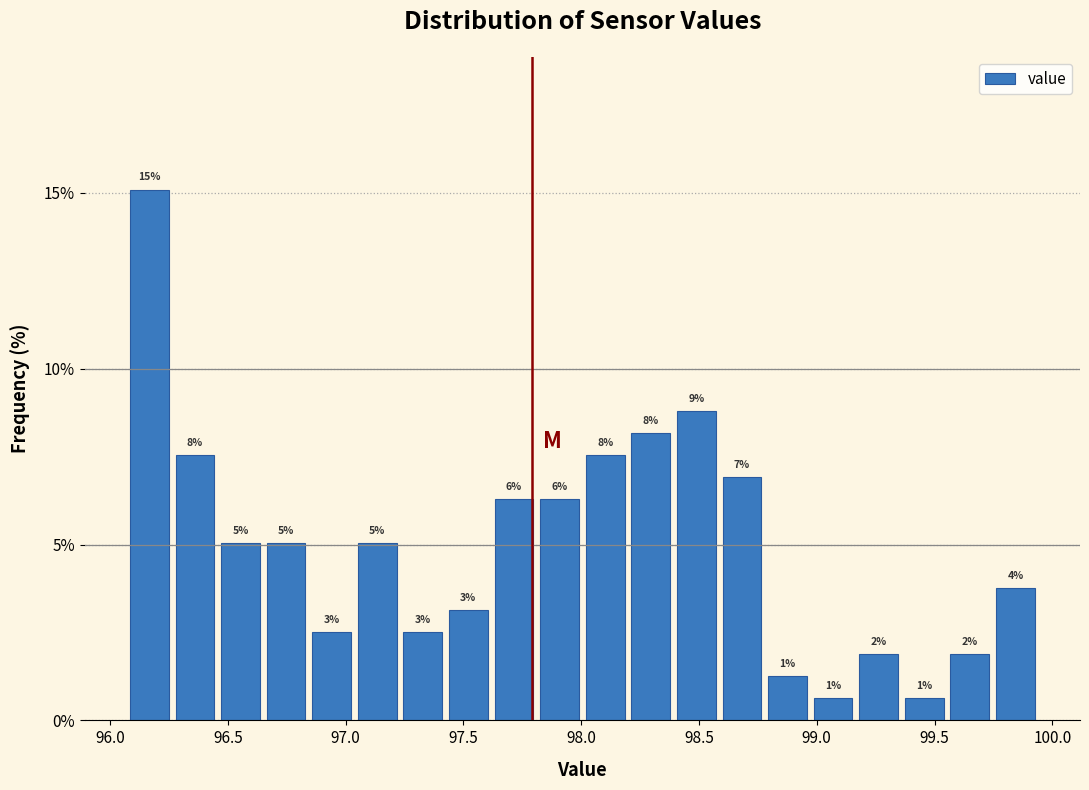

Read against the x-axis, roughly where is the centre of the tallest bar?

96.15